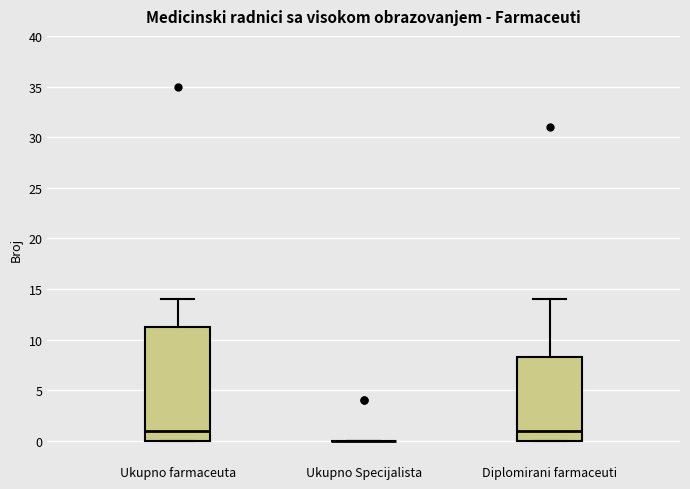

Reading left to right, read every box against the y-axis: the position of its median line, the range the box covers, and the ends of its whiskers. The values are not printed on the chart, so give them approximately, as read against the axis.

Ukupno farmaceuta: median 1.0, box 0.0 to 11.5, whiskers 0.0 to 14.0
Ukupno Specijalista: box collapsed to a line at 0.0, whiskers 0.0 to 0.0
Diplomirani farmaceuti: median 1.0, box 0.0 to 8.5, whiskers 0.0 to 14.0